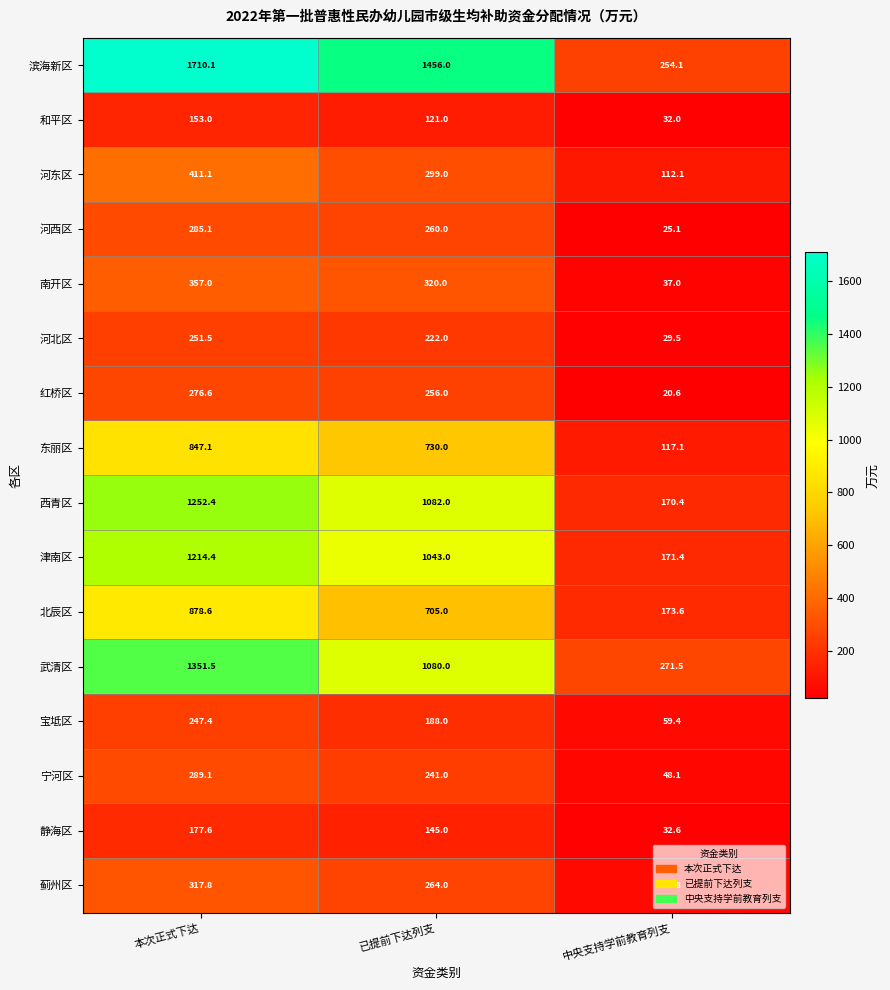

What is the difference between the highest and lowest values at 中央支持学前教育列支?

250.9